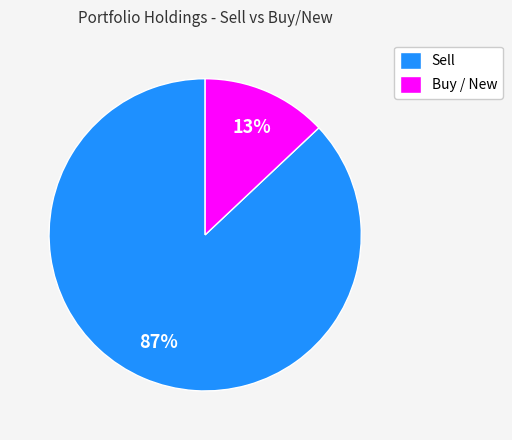

Which category has the biggest portion of the pie?

Sell